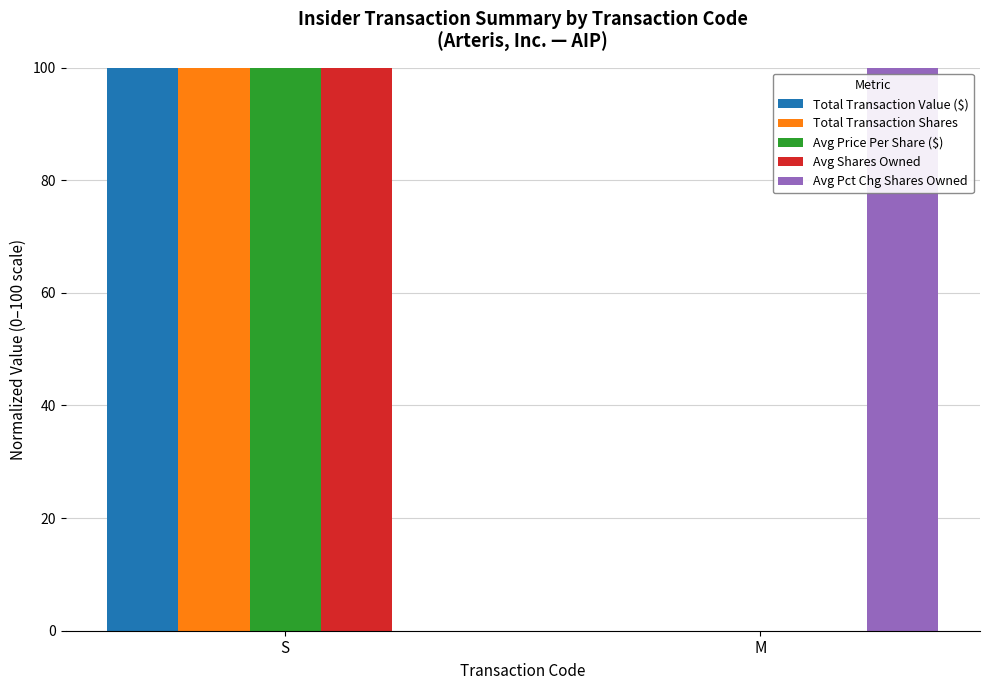

What is the approximate value of Avg Pct Chg Shares Owned at M, to the nearest 5?

100